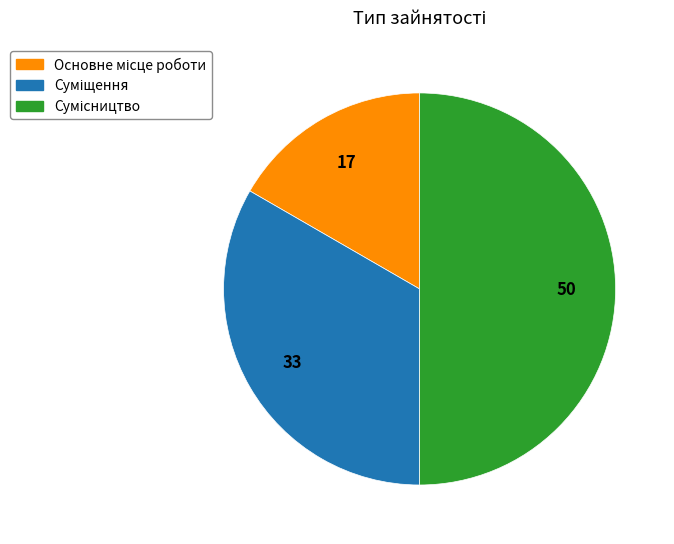

Count the number of slices in the pie.

3